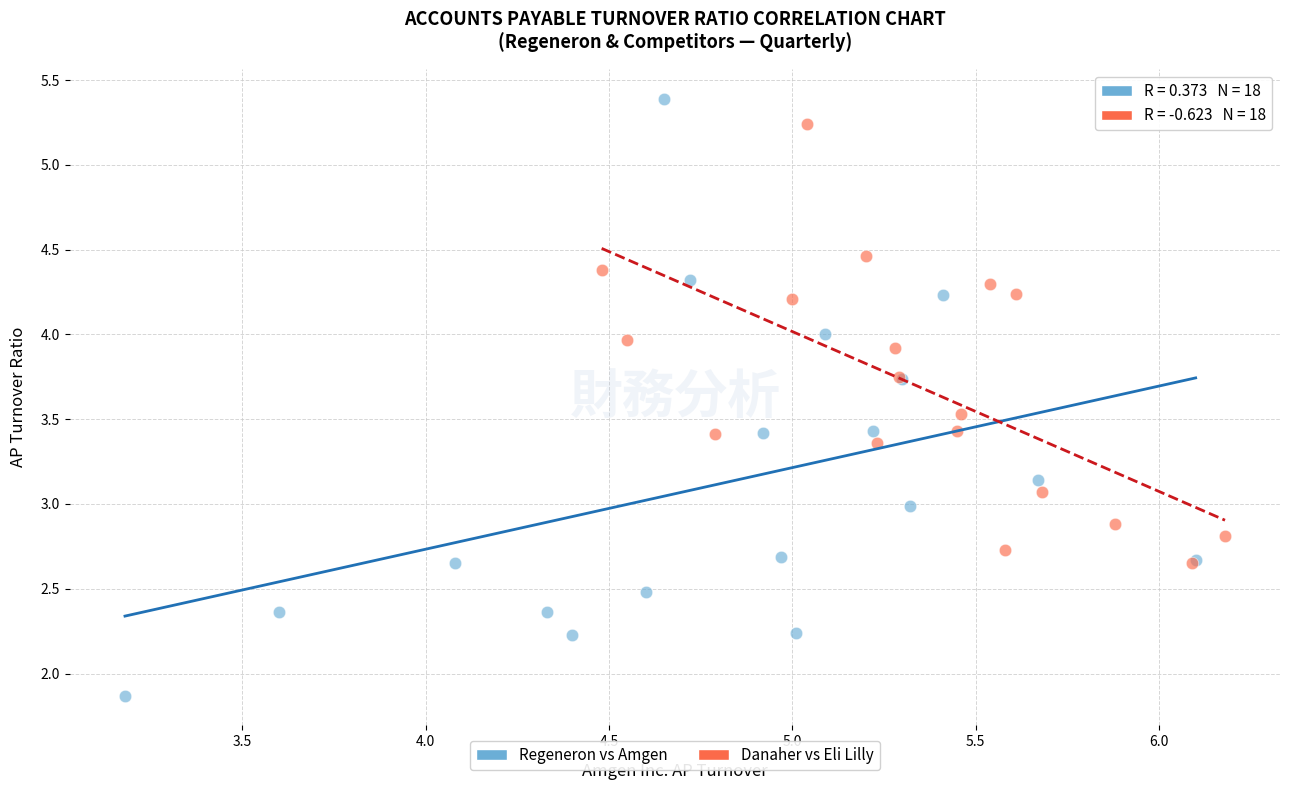

Which series reaches the maximum Y coordinate?

Regeneron vs Amgen